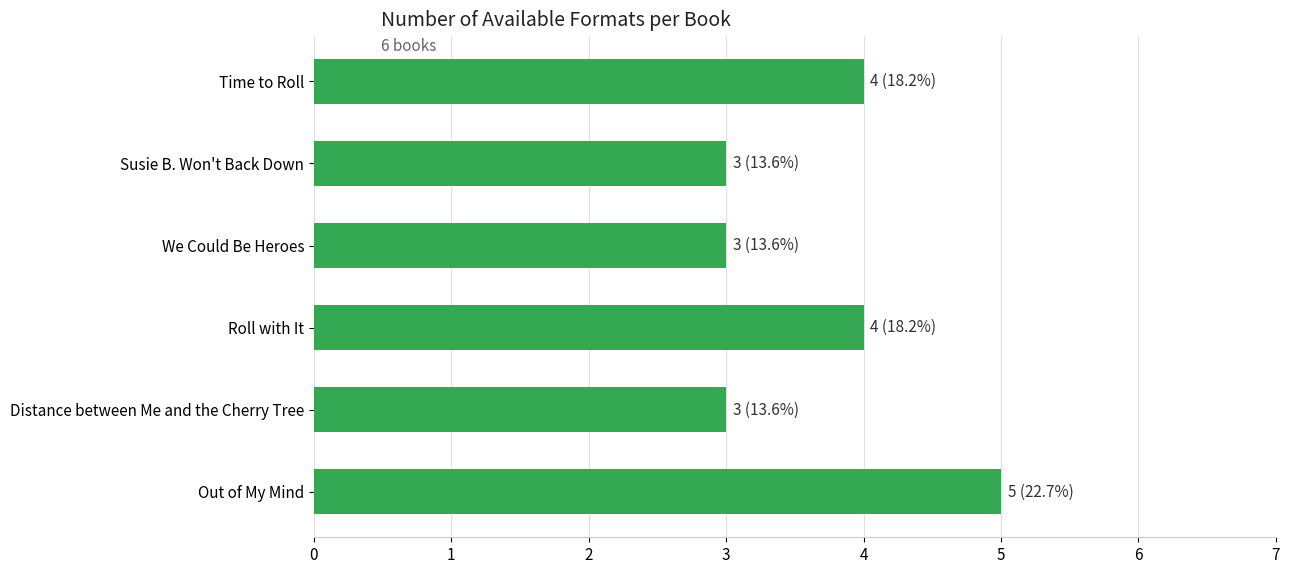

Count the number of data series in this chart.

1